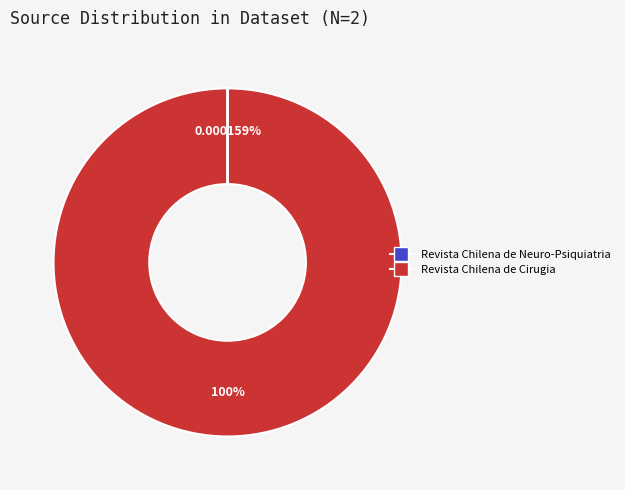

Which slice is the largest?

Revista Chilena de Cirugia